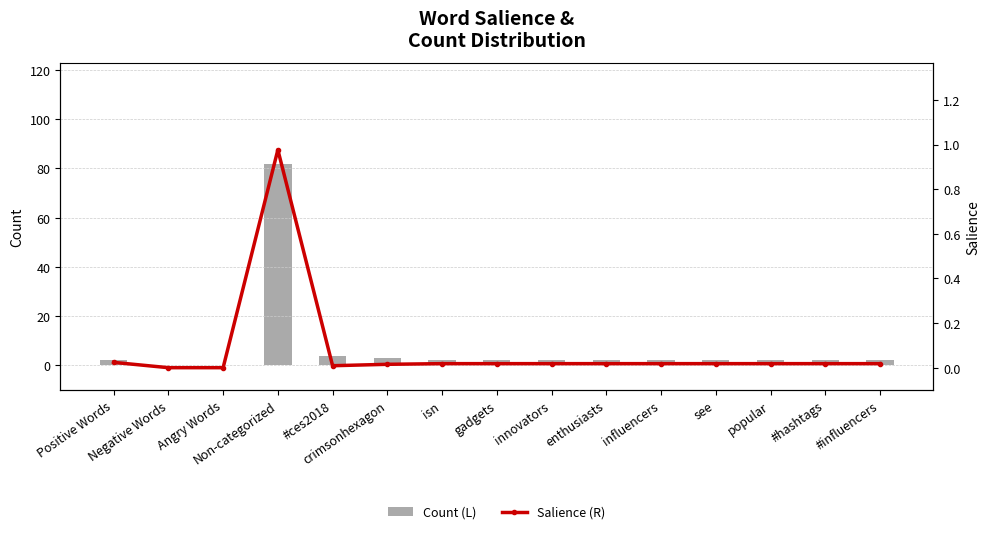

At which category is the sum across all series the highest?

Non-categorized